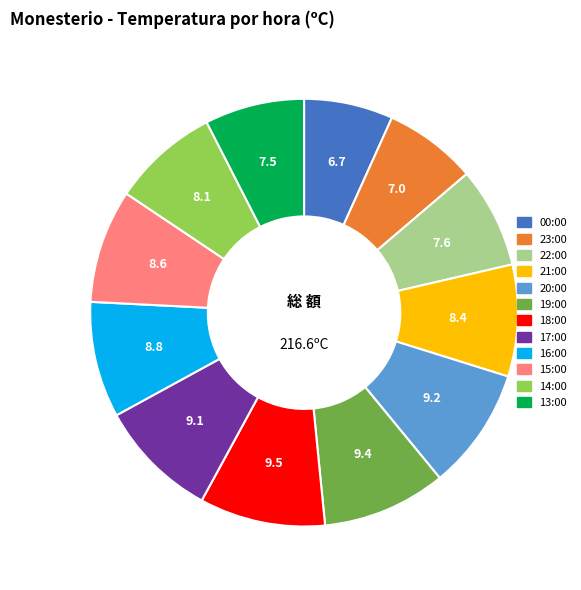

Combined, do 15:00 and 16:00 account for over 50%?

No